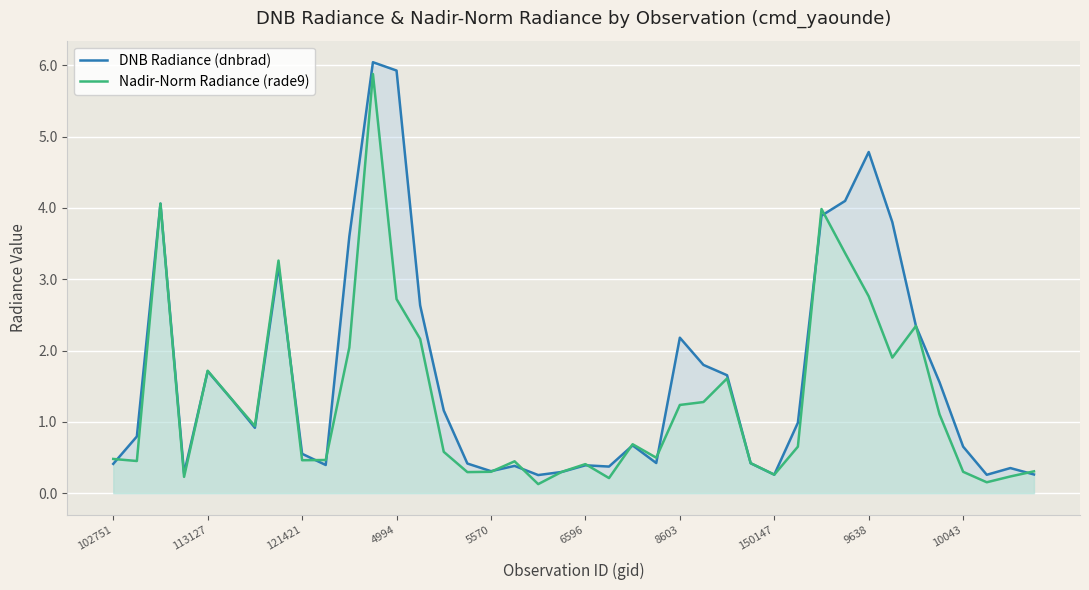

True or false: Nadir-Norm Radiance (rade9) has a value of 2.3 at 34.

True